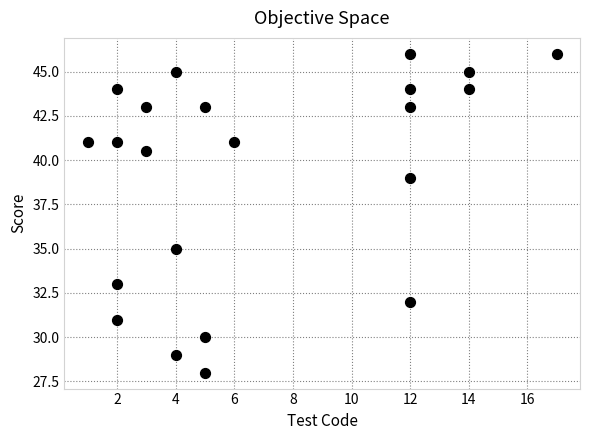

What is the range of X values (max minus min)?

16.0